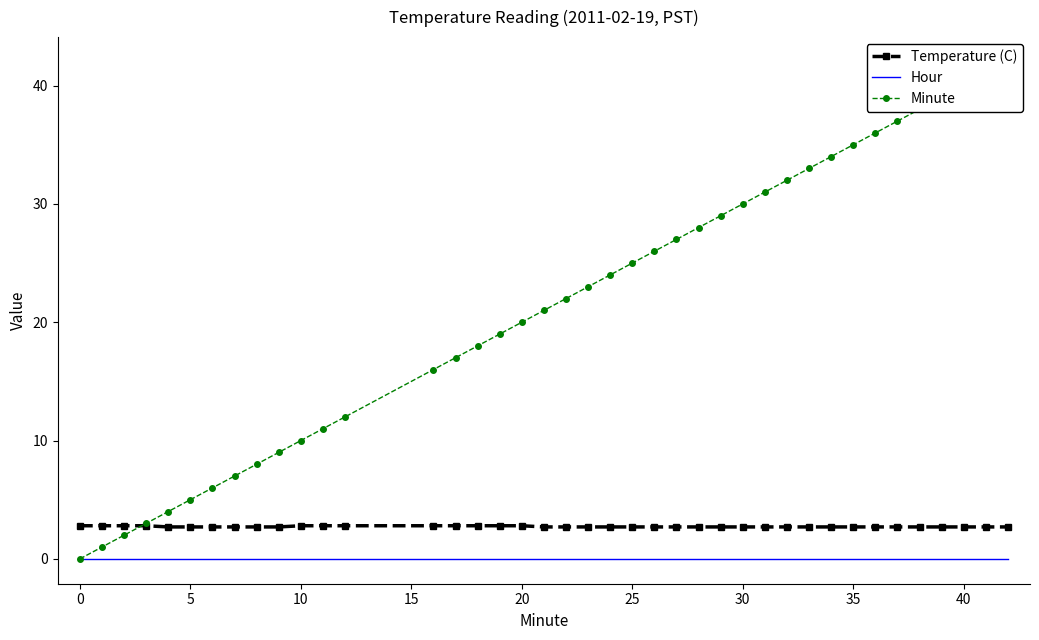

The Temperature (C) series shows 0.7 at 20. True or false?

False